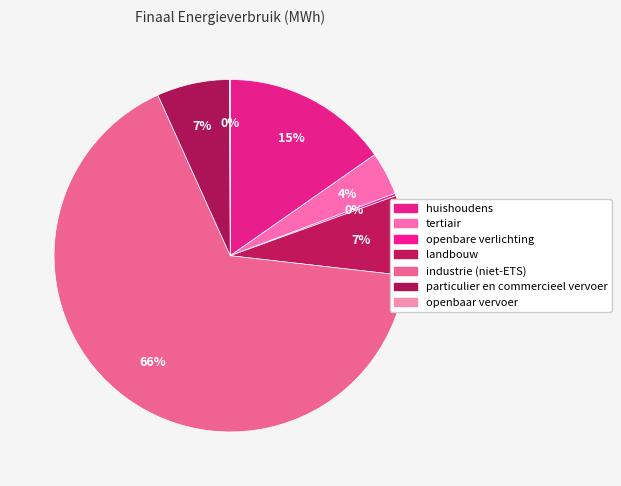

Combined, do tertiair and particulier en commercieel vervoer account for over 50%?

No